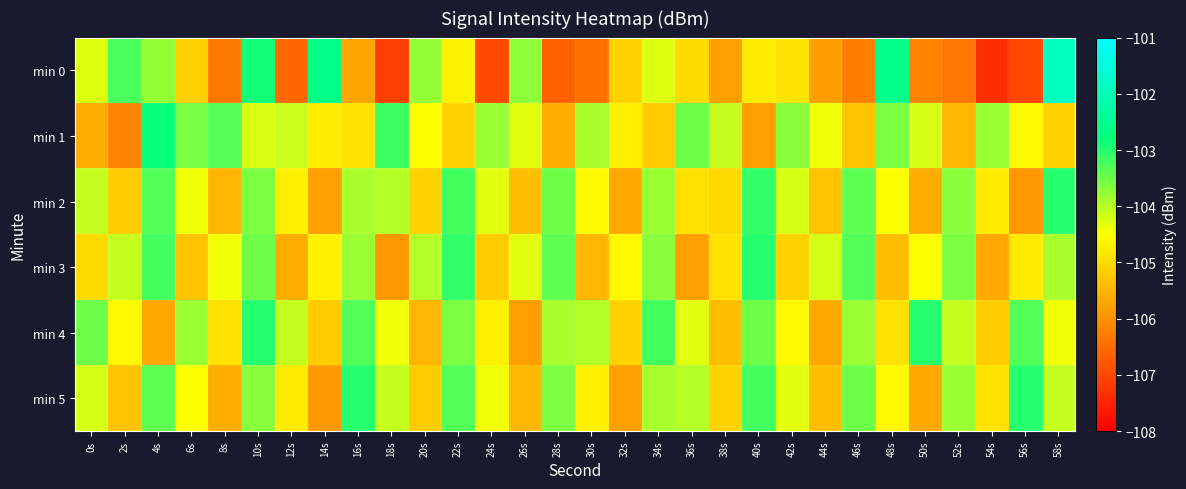

How many categories are shown in the chart?

30